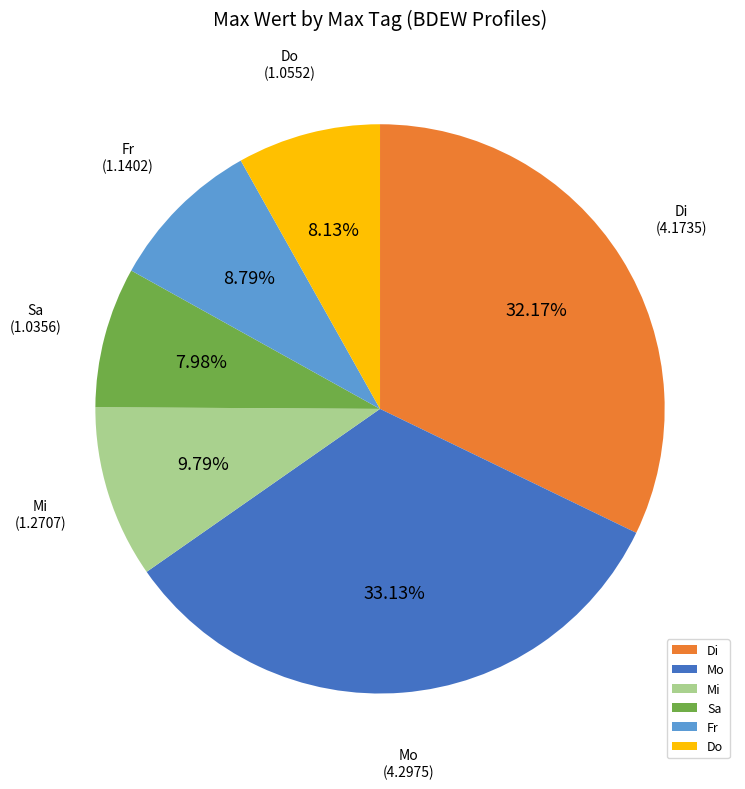

Count the number of slices in the pie.

6